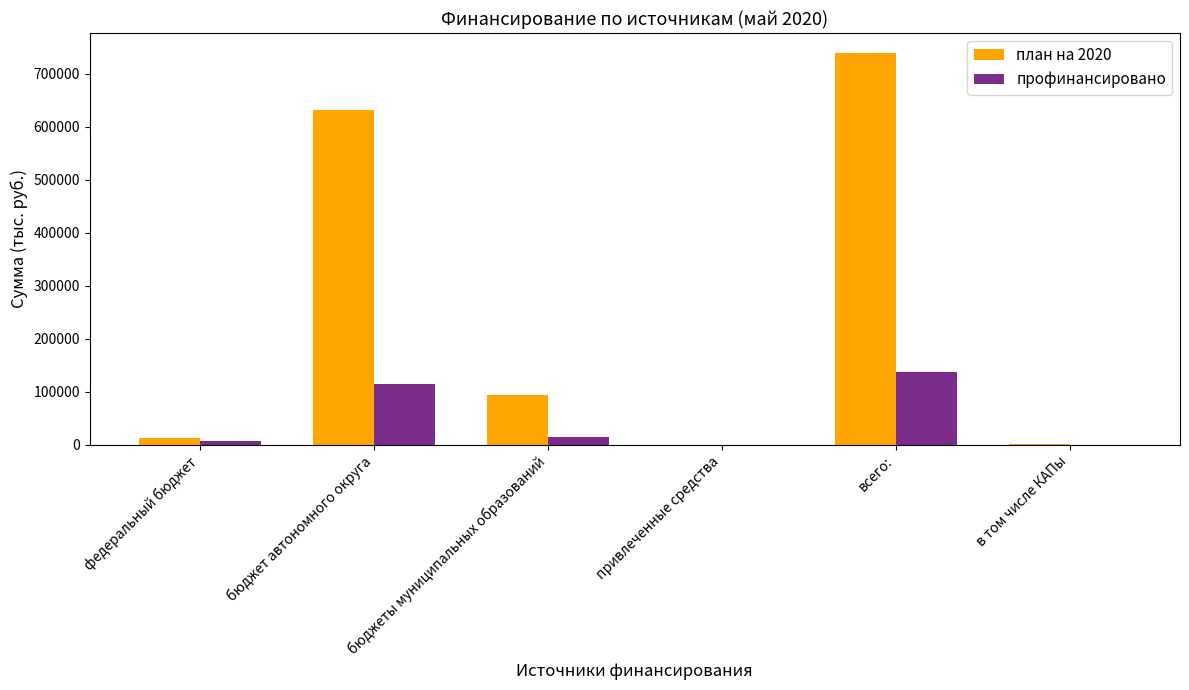

The план на 2020 series shows 0.0 at привлеченные средства. True or false?

True